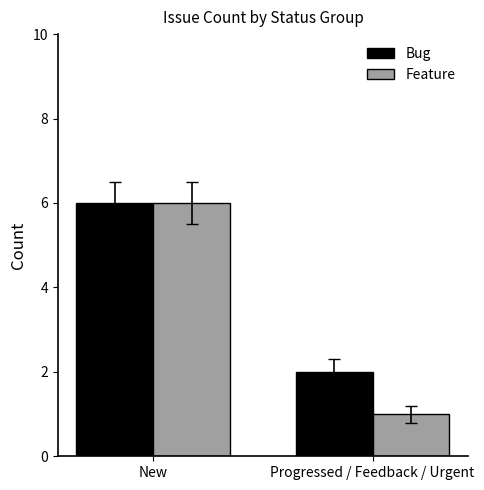

How many series are shown in this chart?

2